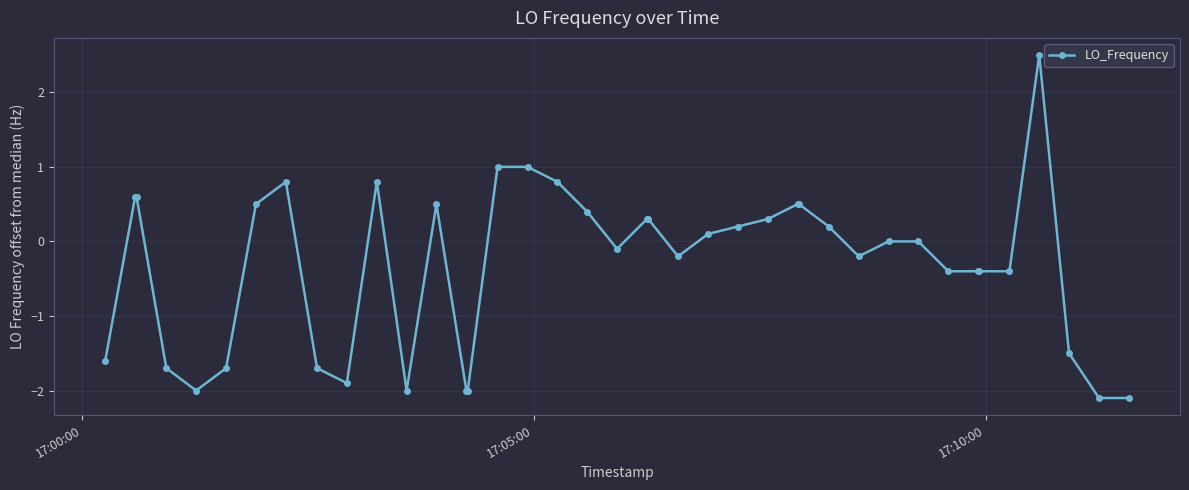

What is the greatest value displayed?

2.5